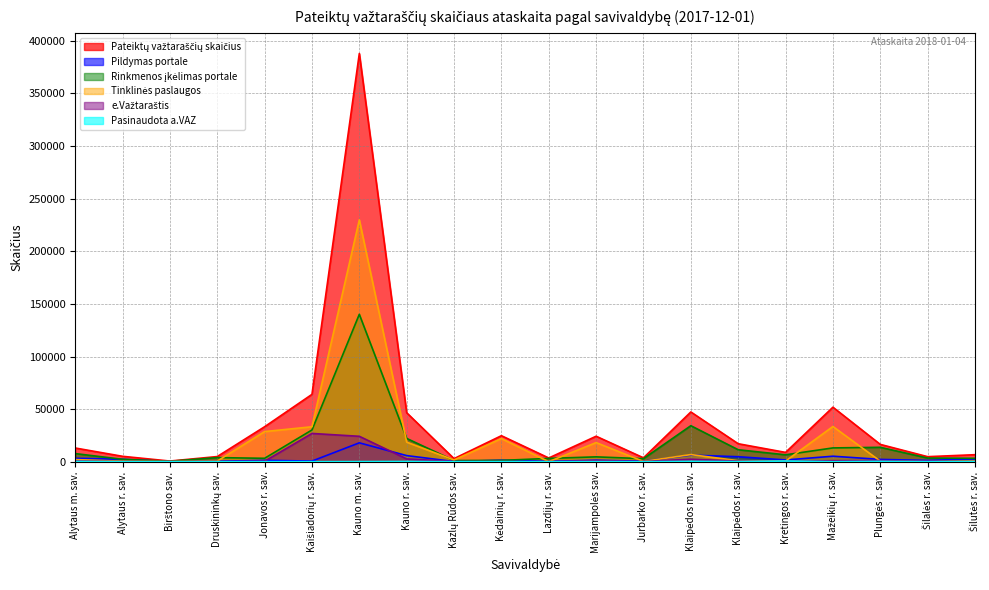

Which label corresponds to the largest value in the chart?

Kauno m. sav.